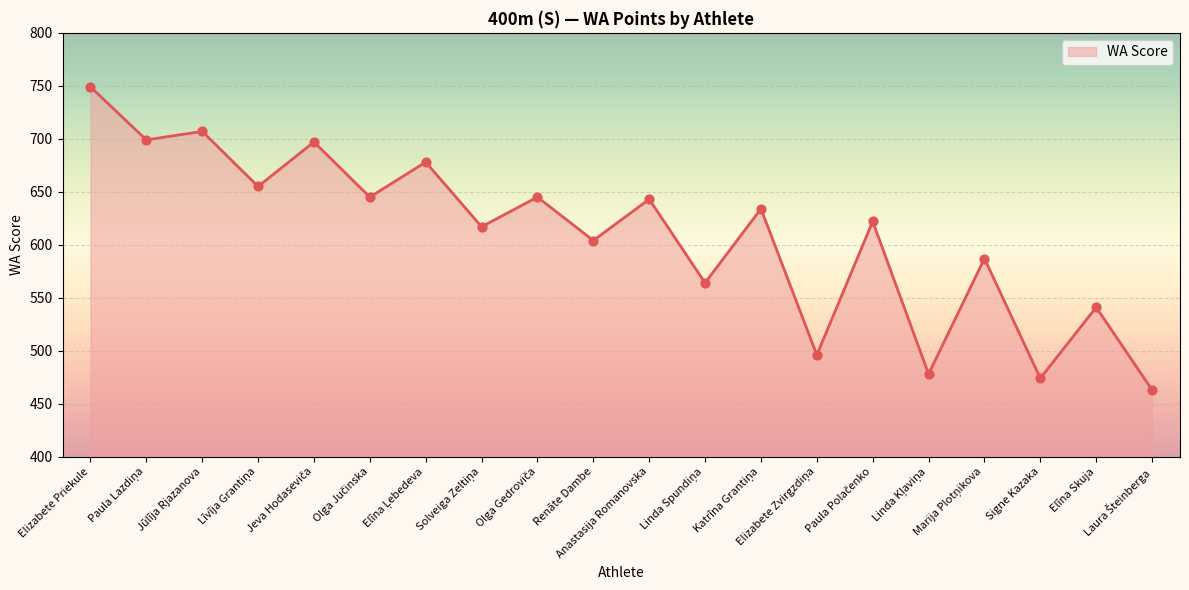

The chart shows a value of 941 at Elīna Skuja. True or false?

False